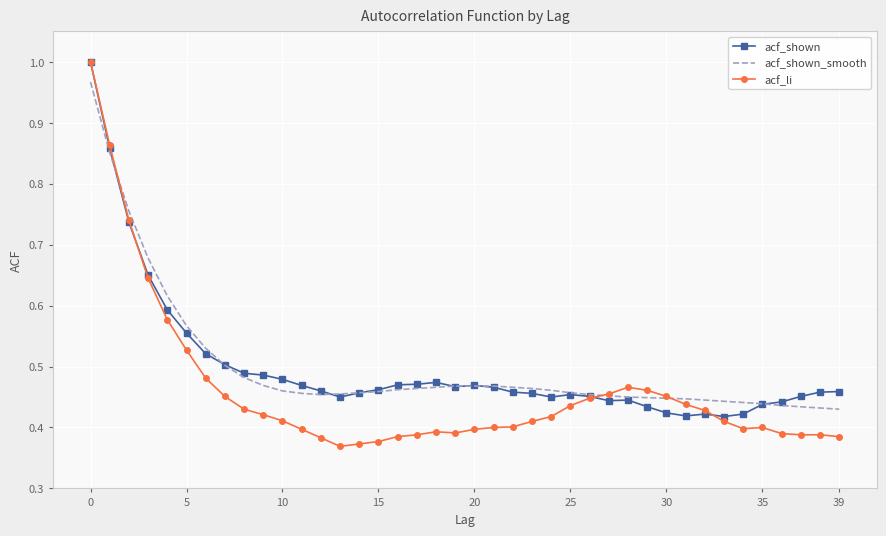

Which series has the widest spread of values?

acf_li